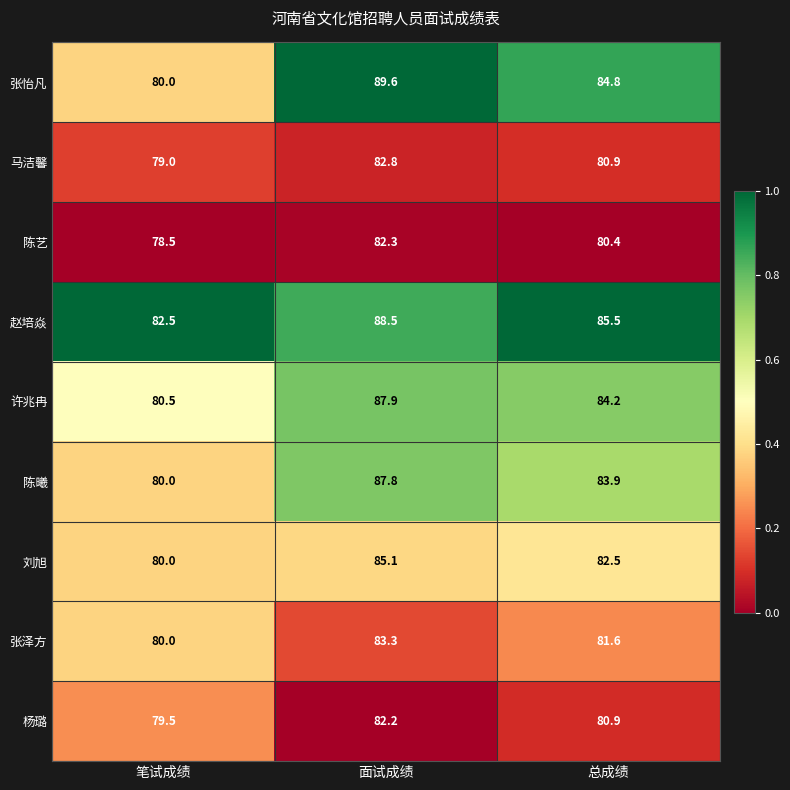

True or false: 杨璐 has a value of 80.9 at 总成绩.

True